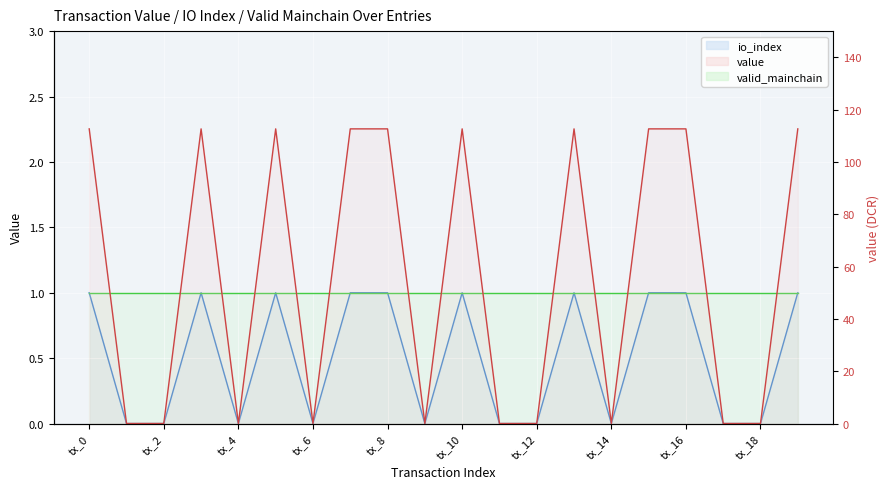

Does the chart display data point markers on the line(s)?

No